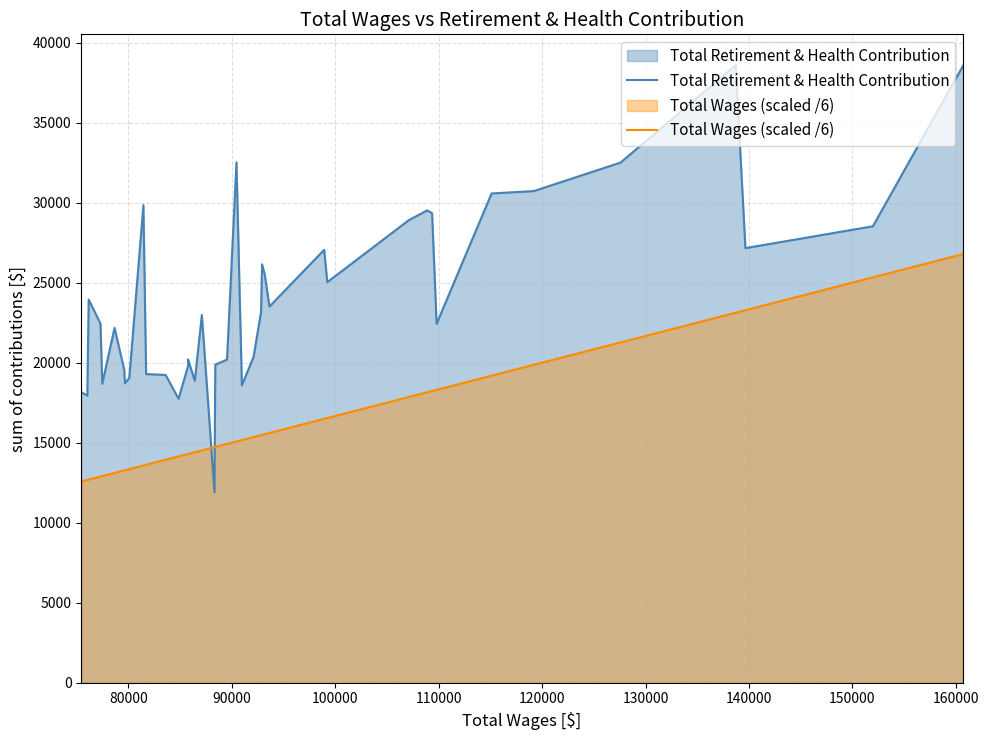

Rank the series by their average value, from highest to lowest.

Total Retirement & Health Contribution, Total Wages (scaled /6)